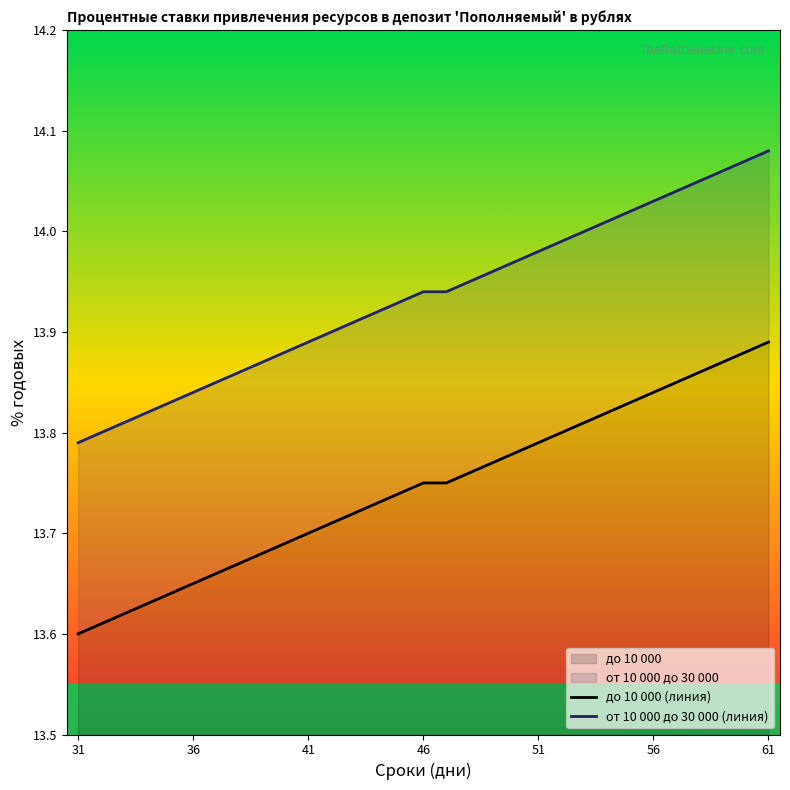

True or false: до 10 000 (линия) and от 10 000 до 30 000 (линия) intersect in this chart.

False